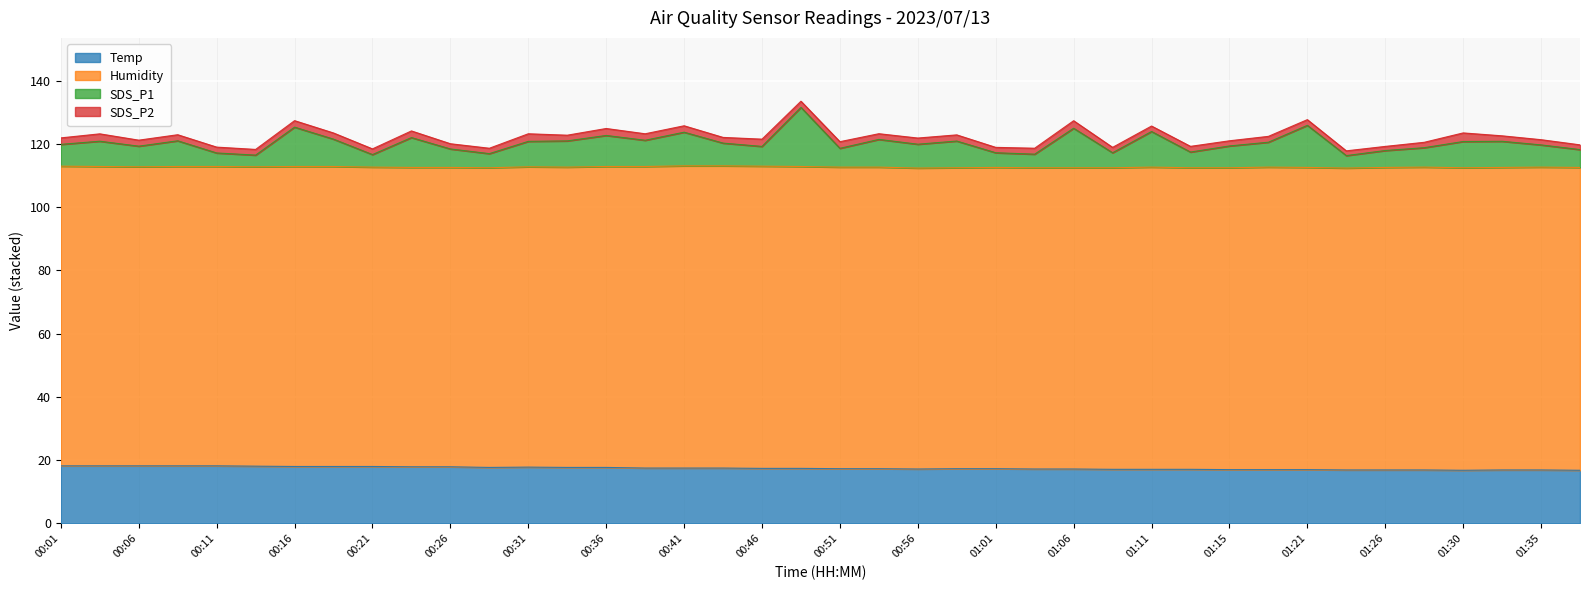

True or false: Temp has a value of 5.8 at 01:03.

False